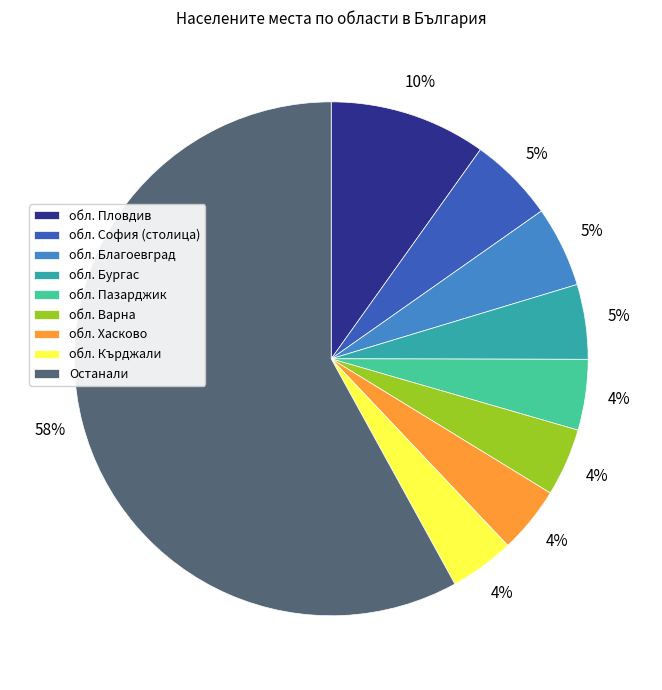

Is the sum of обл. Кърджали and обл. Пазарджик greater than half?

No